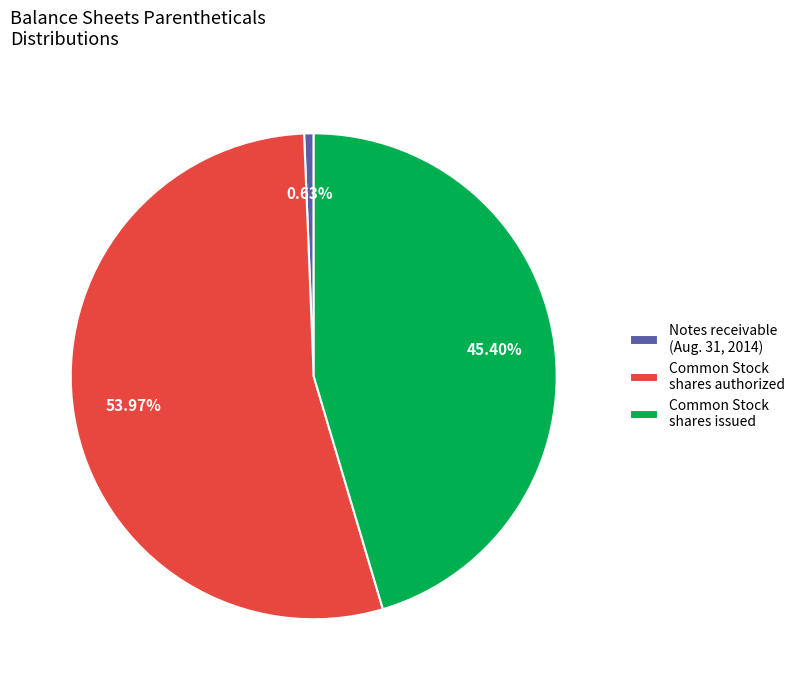

Does Notes receivable (Aug. 31, 2014) account for over 50% of the chart?

No